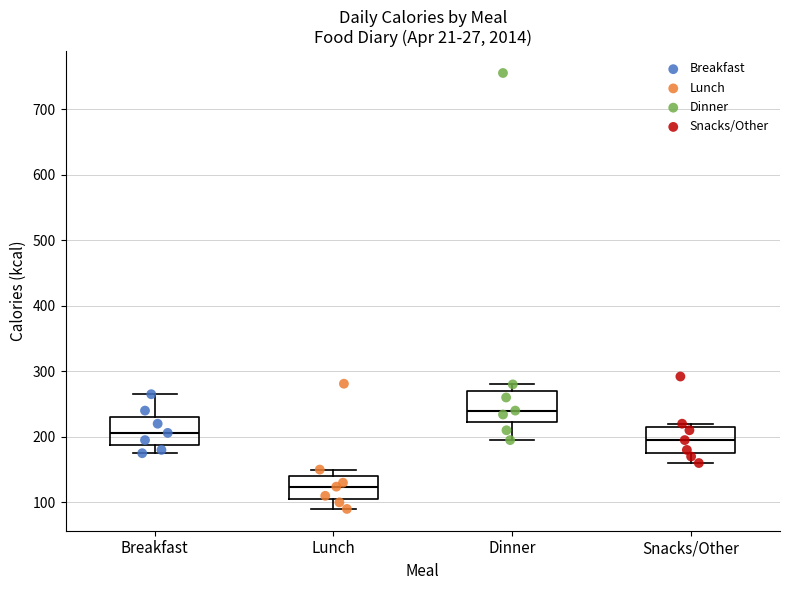

Which box has the highest median line?

Dinner